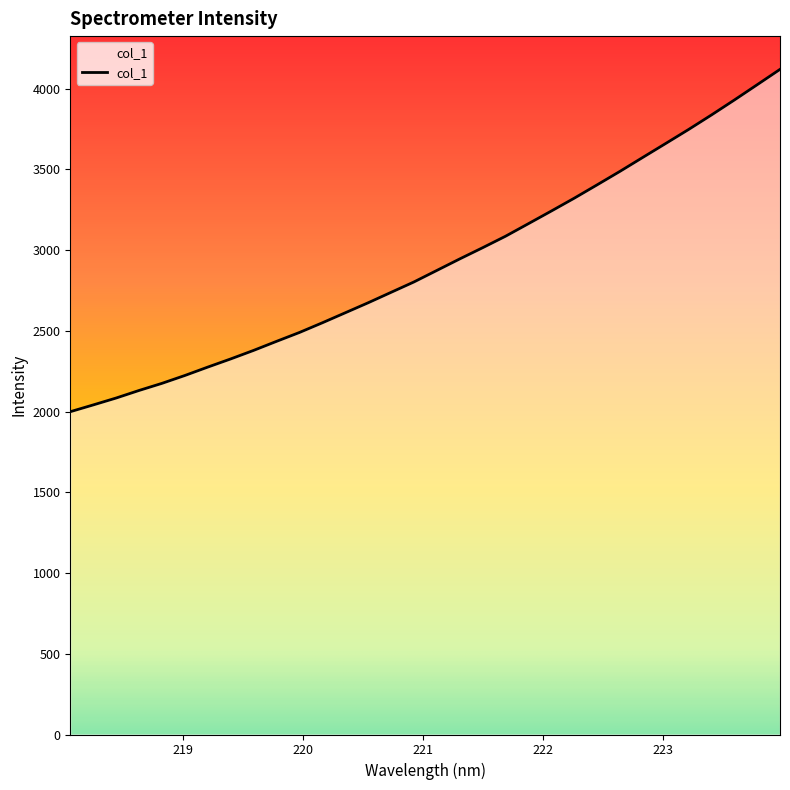

What is the maximum value shown in the chart?

4119.1